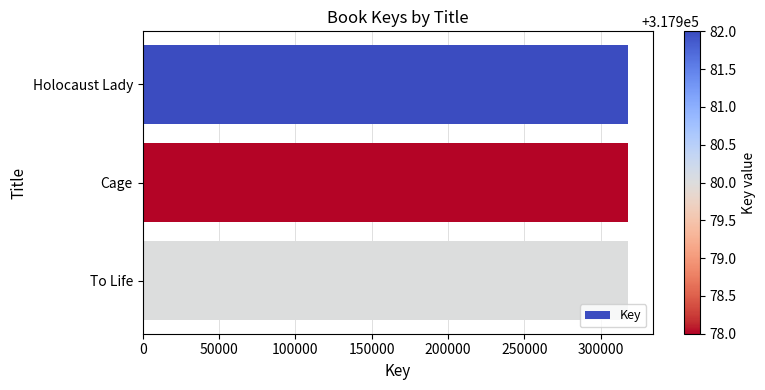

How many values are below 317980?

1